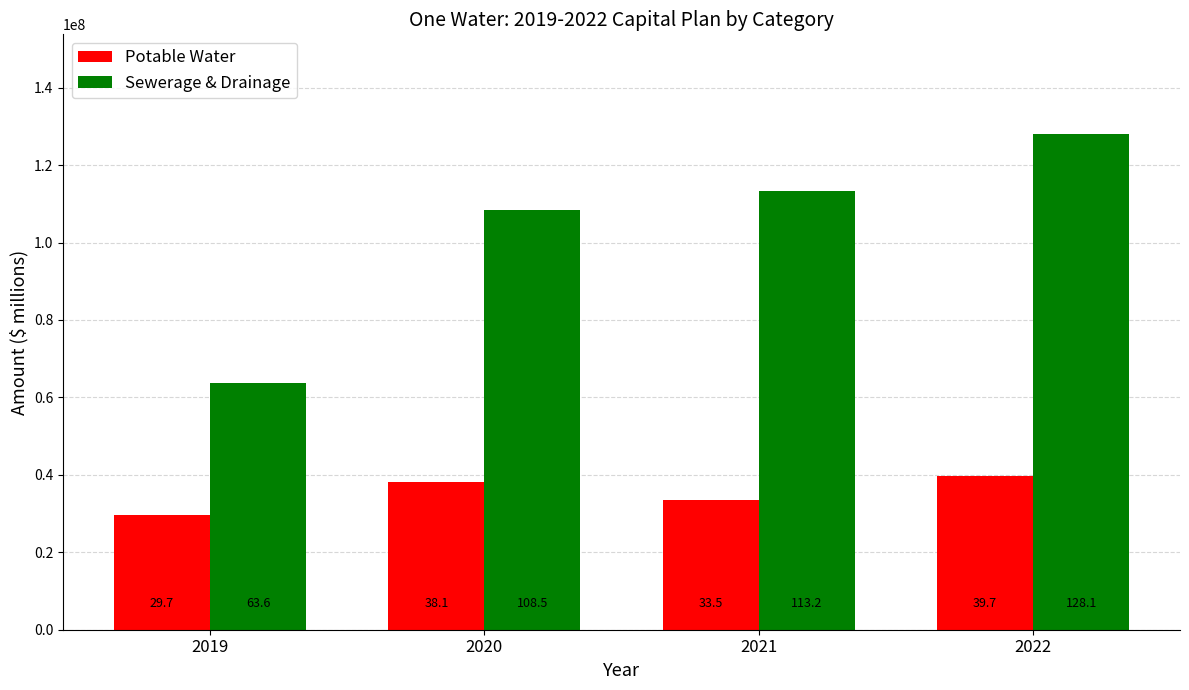

Which series has the widest spread of values?

Sewerage & Drainage